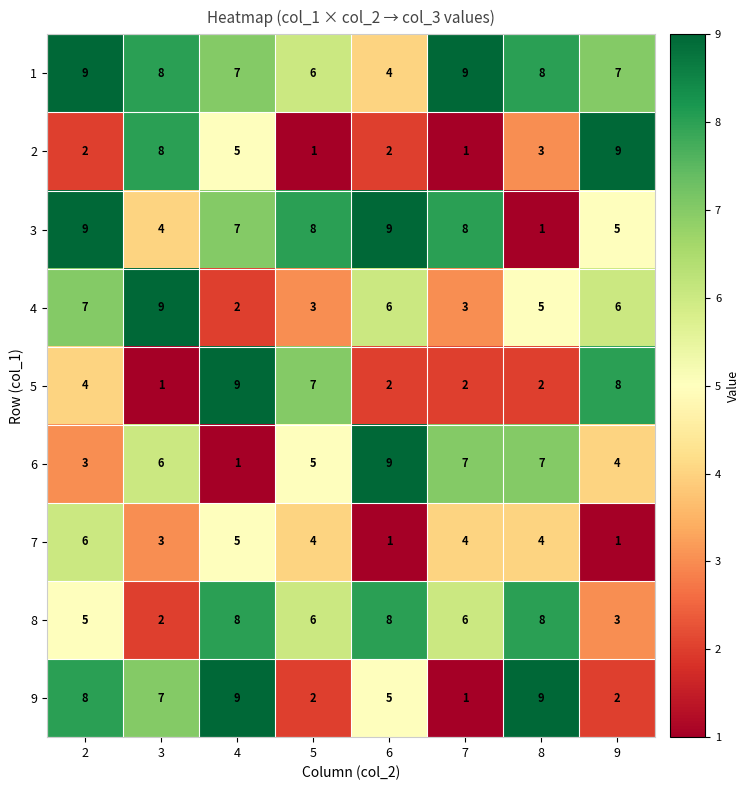

What is the highest value of the 6 series?

9